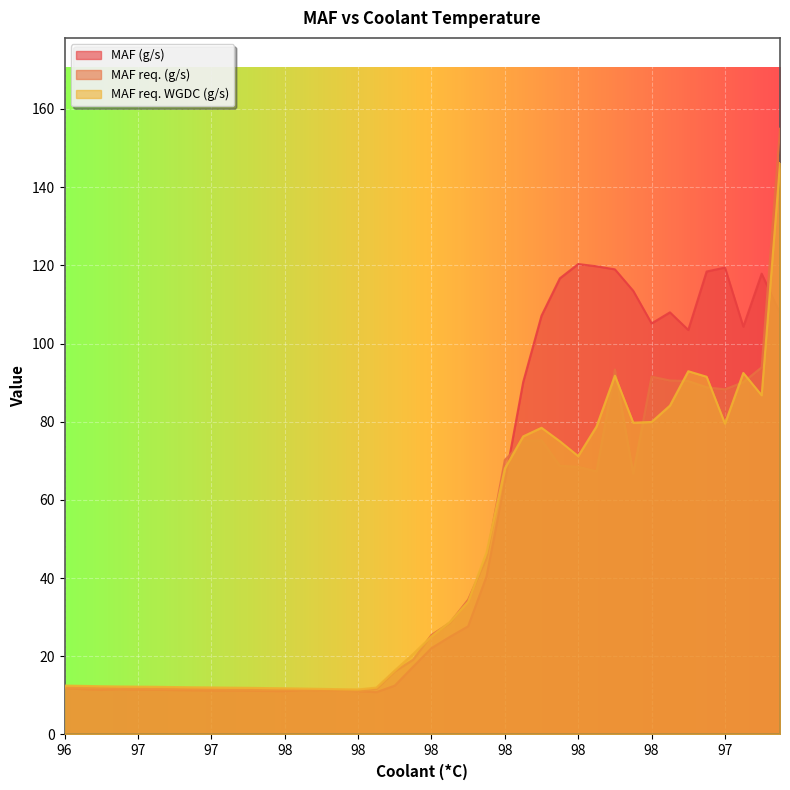

What is the average value of the MAF req. WGDC (g/s) series?

44.0